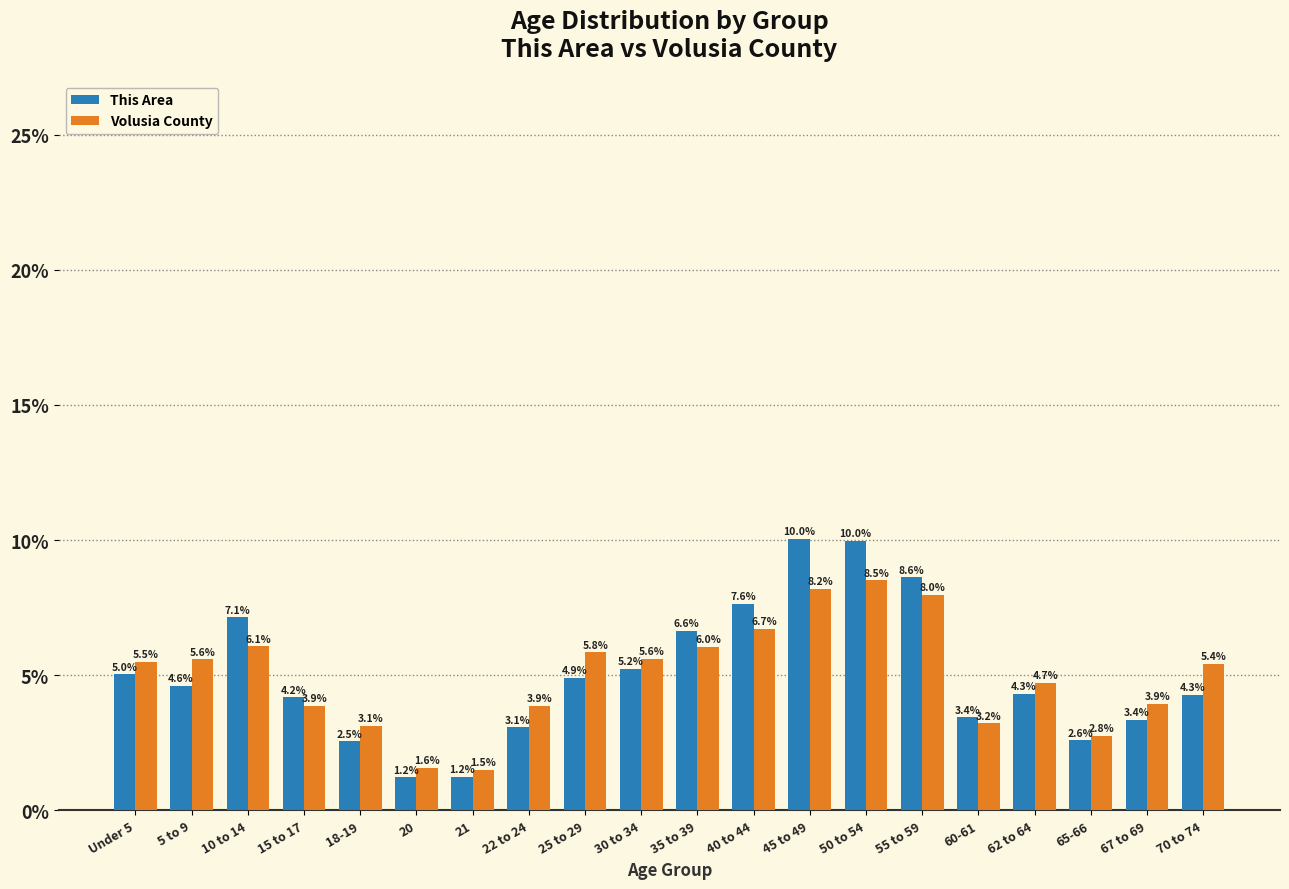

Reading left to right, what are all the values shown in this chart?

This Area: Under 5=5.0	5 to 9=4.6	10 to 14=7.1	15 to 17=4.2	18-19=2.5	20=1.2	21=1.2	22 to 24=3.1	25 to 29=4.9	30 to 34=5.2	35 to 39=6.6	40 to 44=7.6	45 to 49=10.0	50 to 54=10.0	55 to 59=8.6	60-61=3.4	62 to 64=4.3	65-66=2.6	67 to 69=3.4	70 to 74=4.3
Volusia County: Under 5=5.5	5 to 9=5.6	10 to 14=6.1	15 to 17=3.9	18-19=3.1	20=1.6	21=1.5	22 to 24=3.9	25 to 29=5.8	30 to 34=5.6	35 to 39=6.0	40 to 44=6.7	45 to 49=8.2	50 to 54=8.5	55 to 59=8.0	60-61=3.2	62 to 64=4.7	65-66=2.8	67 to 69=3.9	70 to 74=5.4